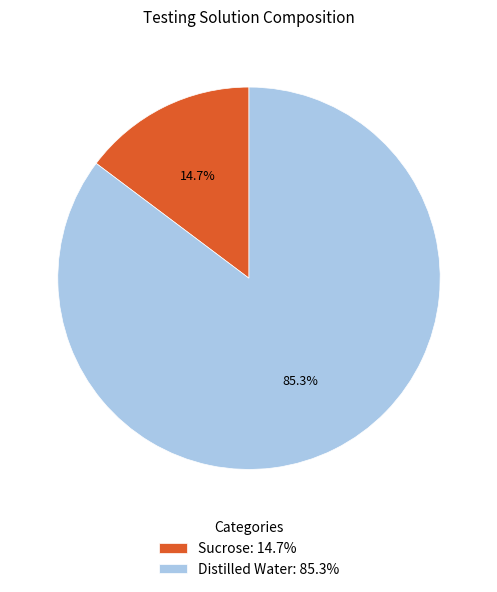

To the nearest percent, what percentage of the pie is Distilled Water?

85%